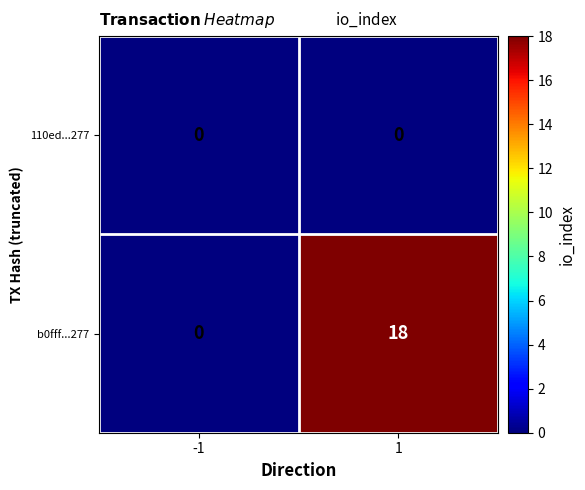

What is the average value of the b0fff...277 series?

9